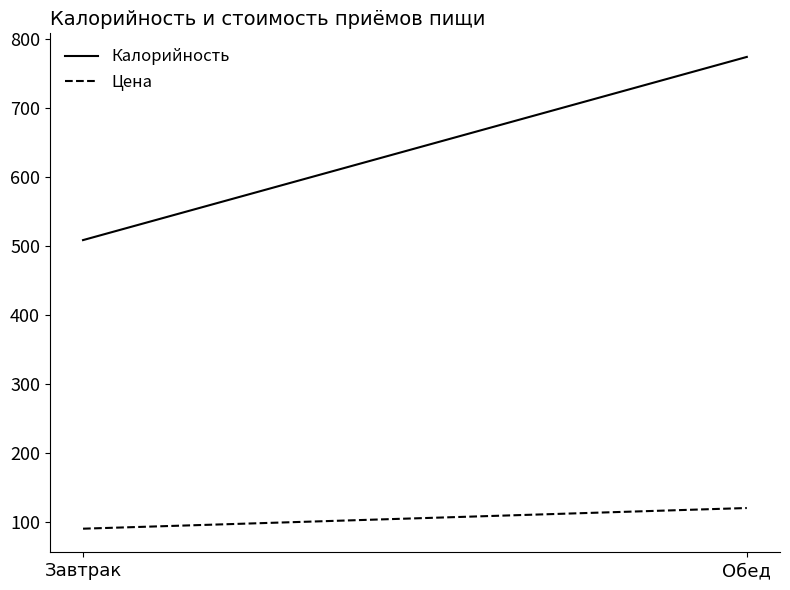

Is it true that Цена equals 55.5 at Обед?

False